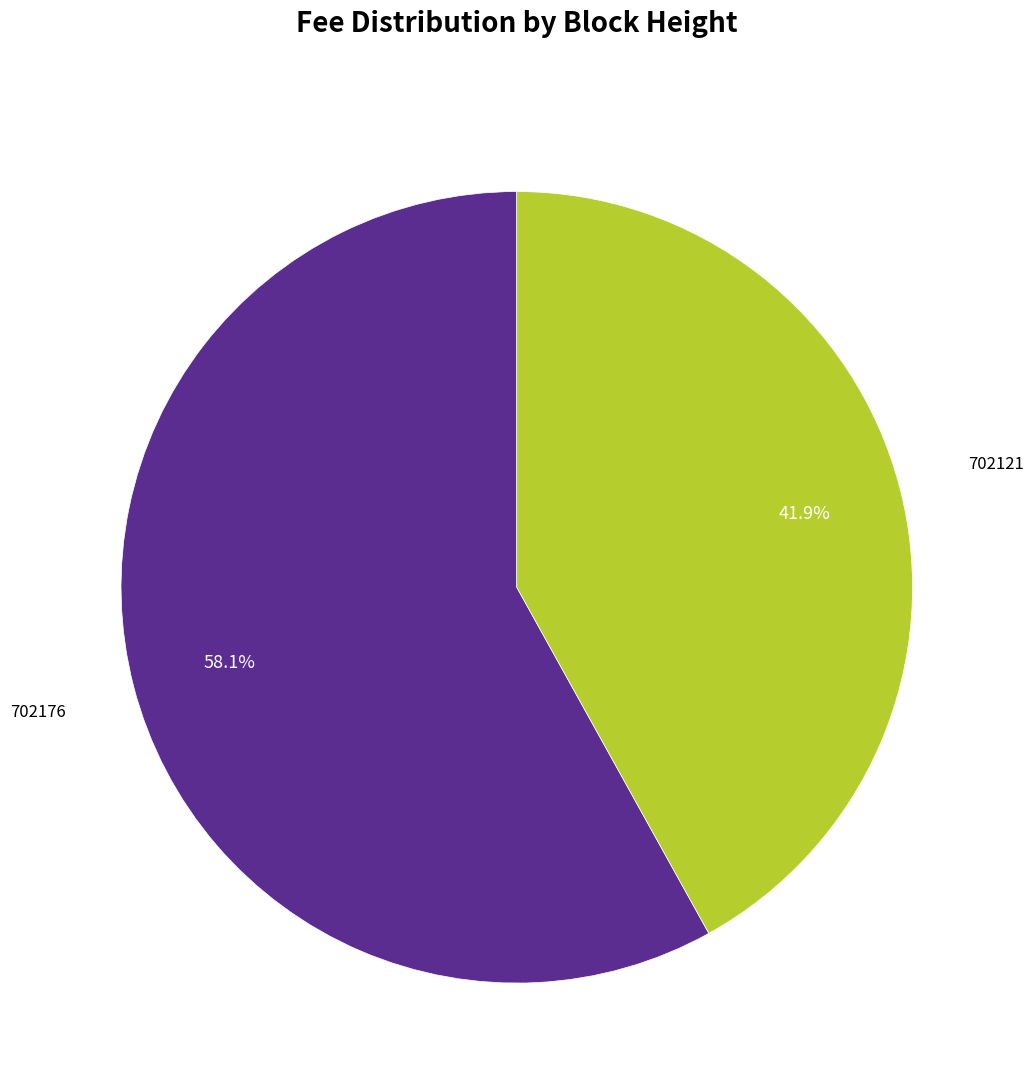

Is there any slice that represents more than half of the pie?

Yes